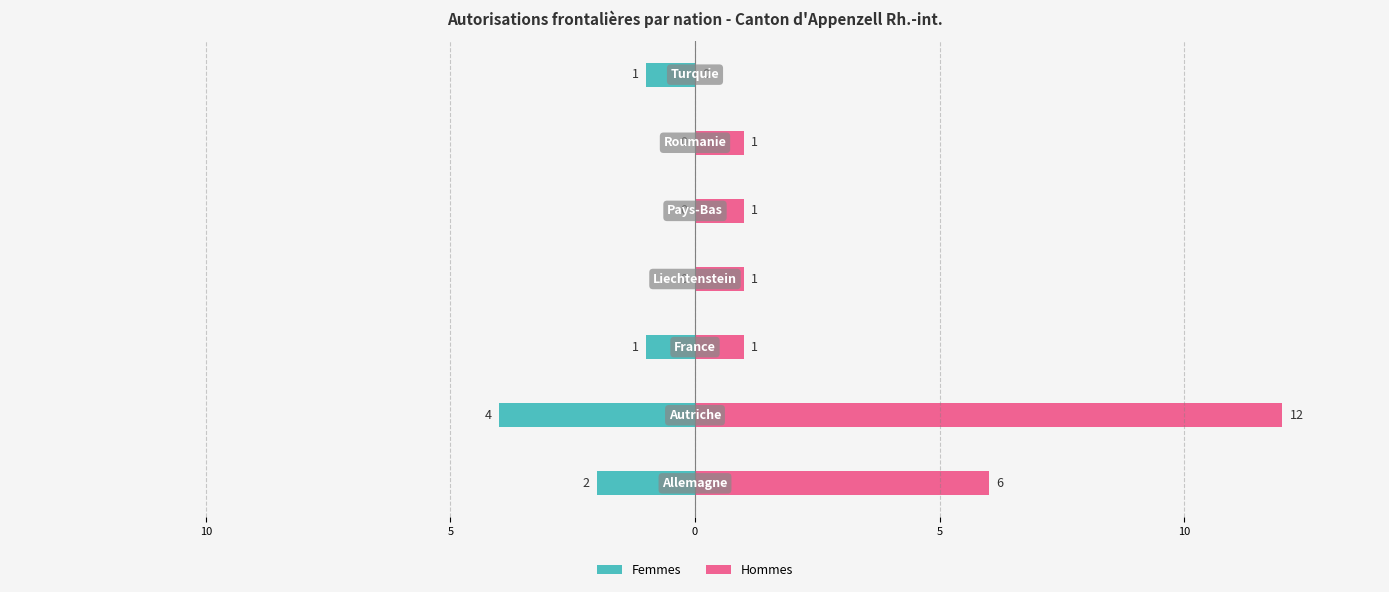

What is the value of the Femmes bar at the 2nd from the left?

-4